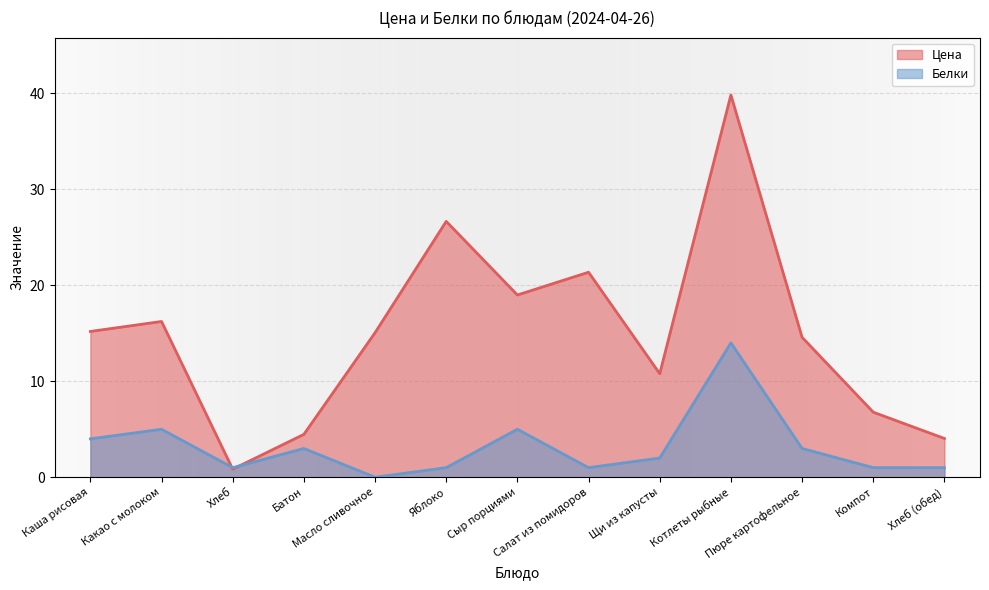

Where do Белки and Цена first cross each other?

Какао с молоком and Хлеб